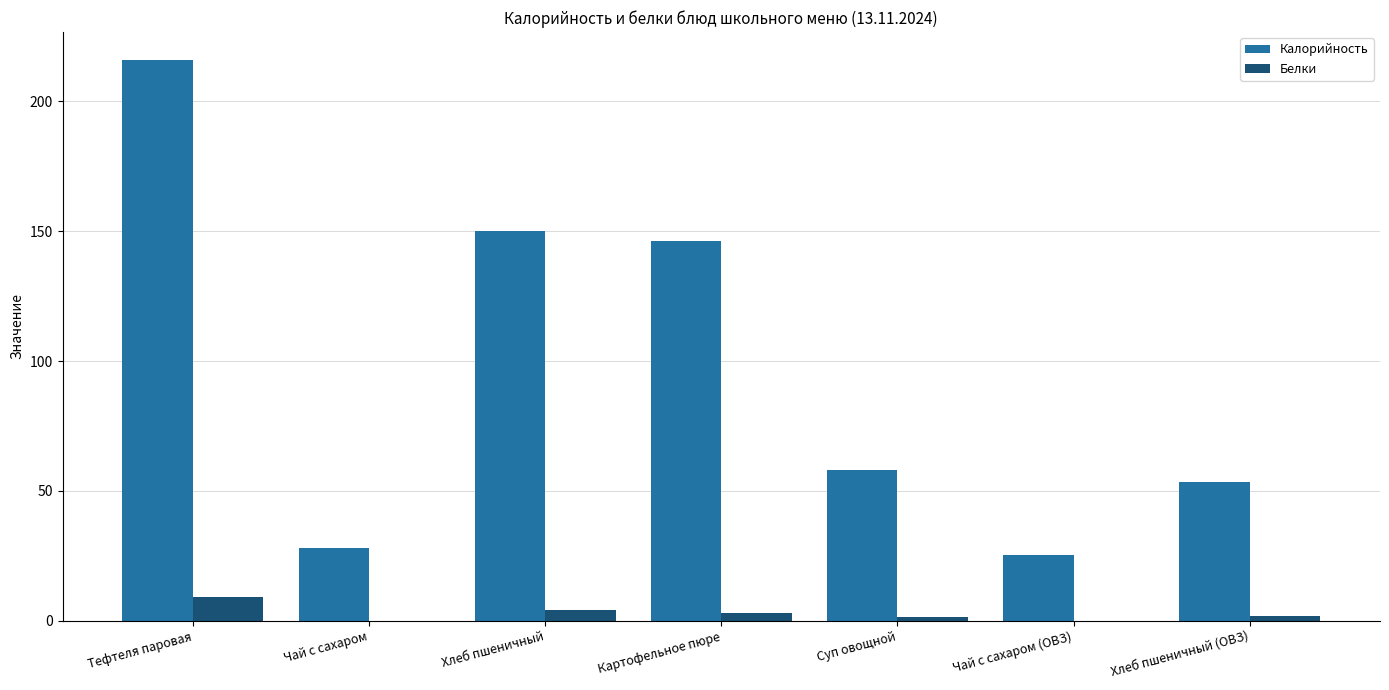

At which label is Калорийность closest to 120?

Картофельное пюре